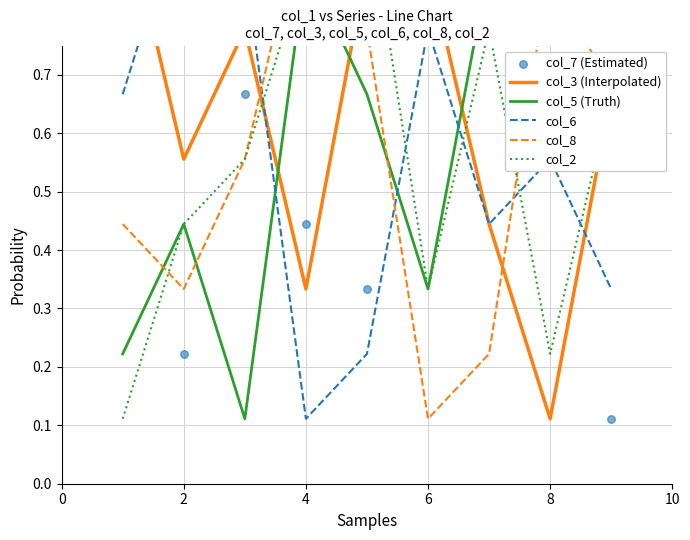

At which category is the sum across all series the highest?

8